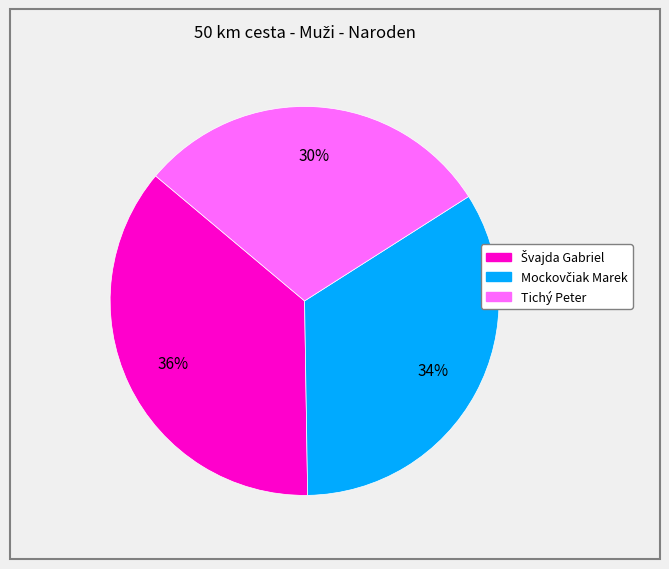

Does any single category account for the majority?

No